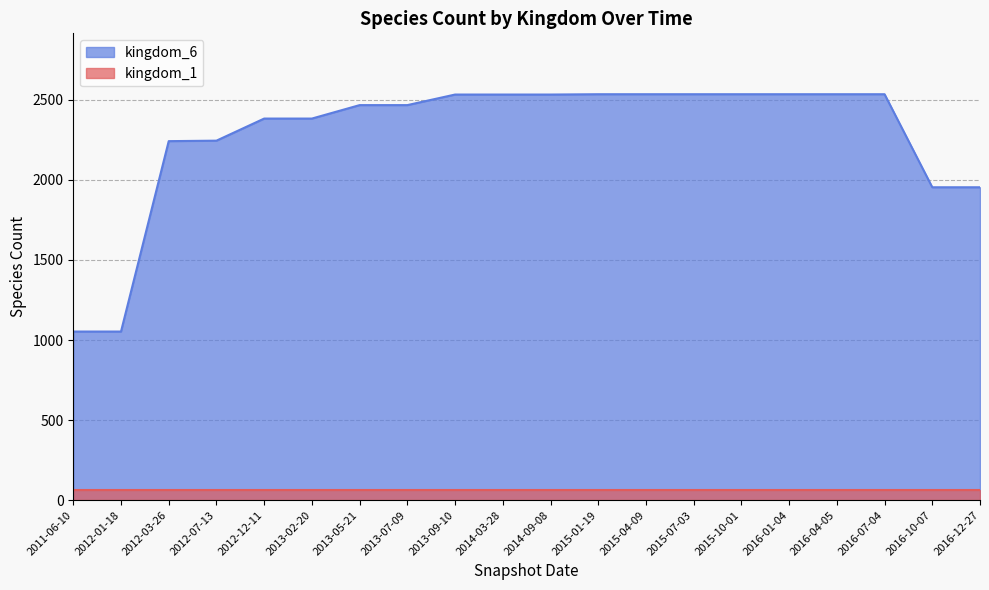

What is the value of the 9th point from the left?

2533